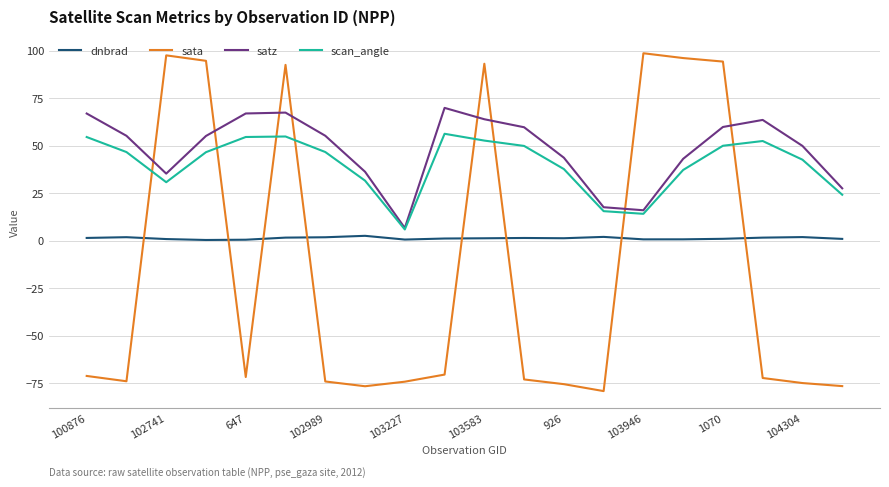

What is the greatest value displayed?

98.7